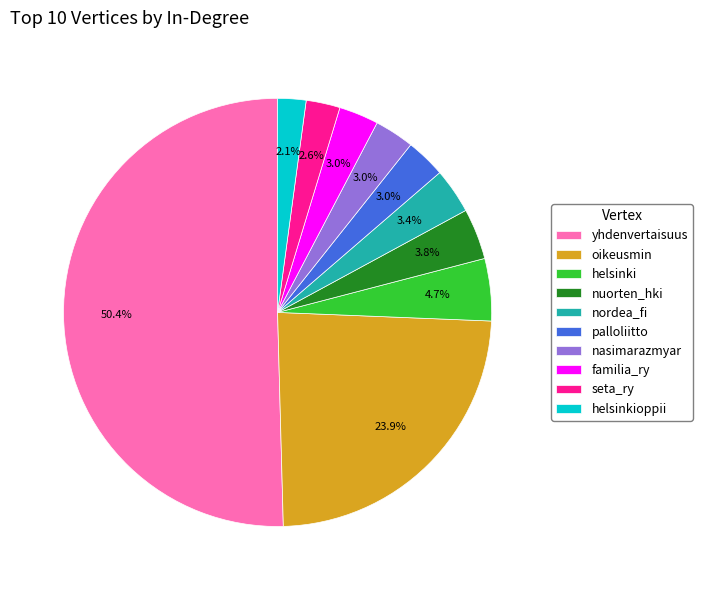

Combined, do nuorten_hki and palloliitto account for over 50%?

No